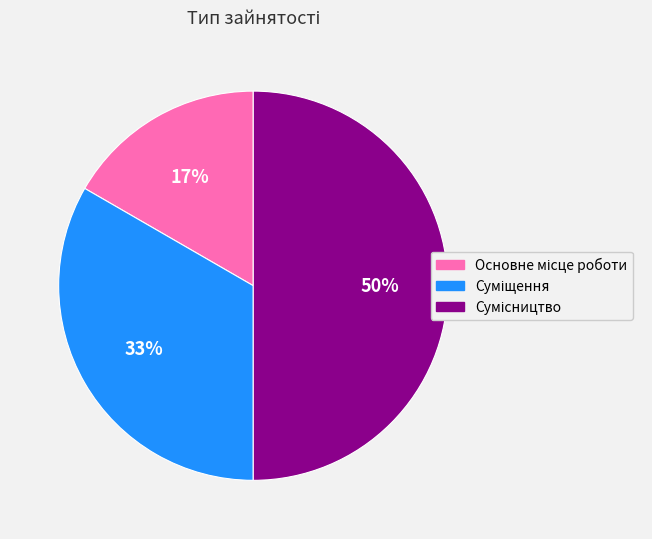

To the nearest percent, what is the average slice percentage?

33%